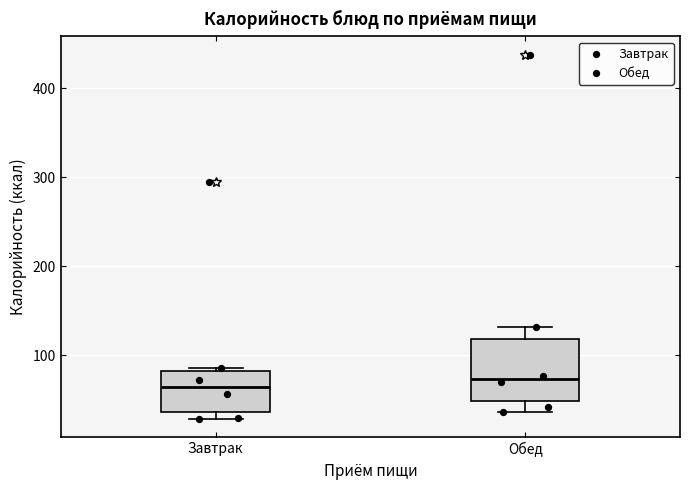

Reading left to right, transcribe this box plot: for each box, give where its median line is, the range the box spans, and where its two whiskers end, as read against the y-axis. The values are not printed on the chart, so give them approximately, as read against the axis.

Завтрак: median 60, box 40 to 80, whiskers 30 to 90
Обед: median 70, box 50 to 120, whiskers 40 to 130